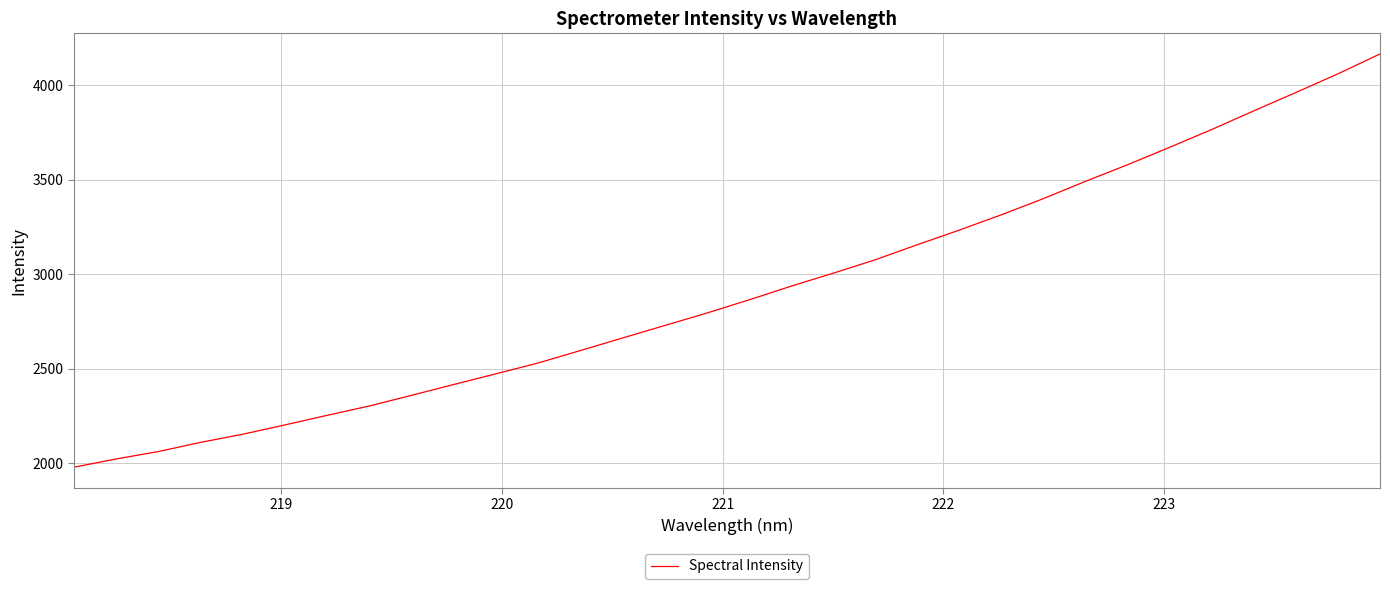

What is the minimum value shown in the chart?

1979.7